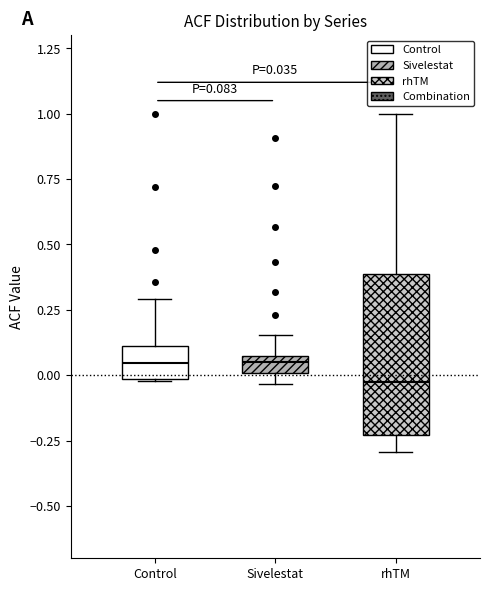

Comparing the boxes themselves (not the whiskers), which one is the tallest?

rhTM